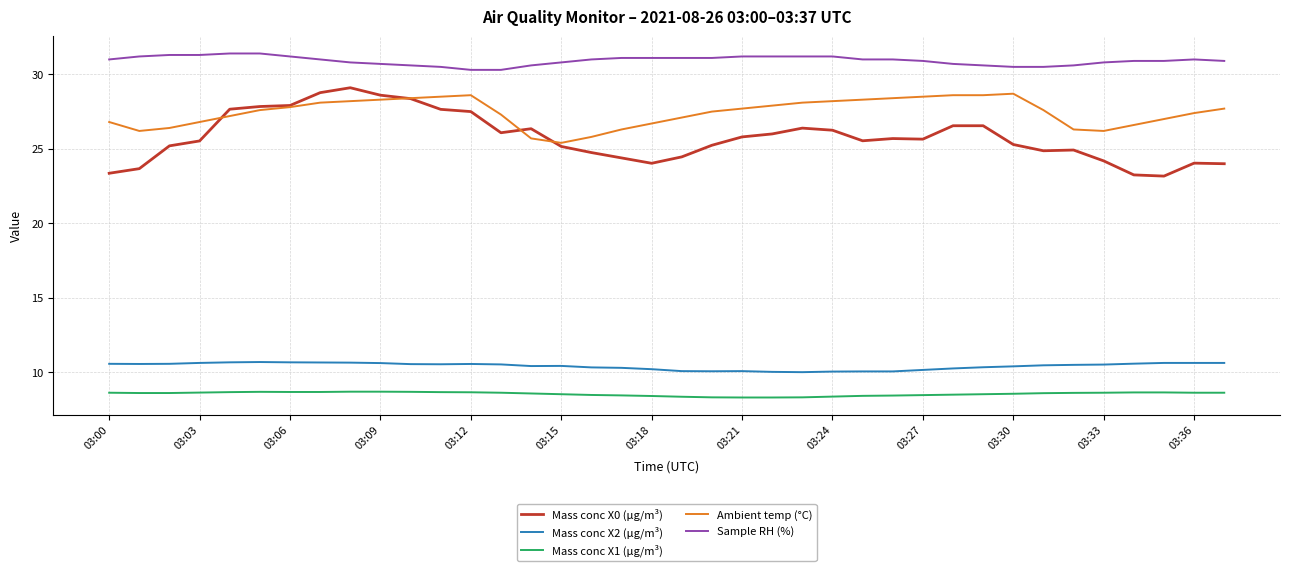

Which series has the widest spread of values?

Mass conc X0 (μg/m³)